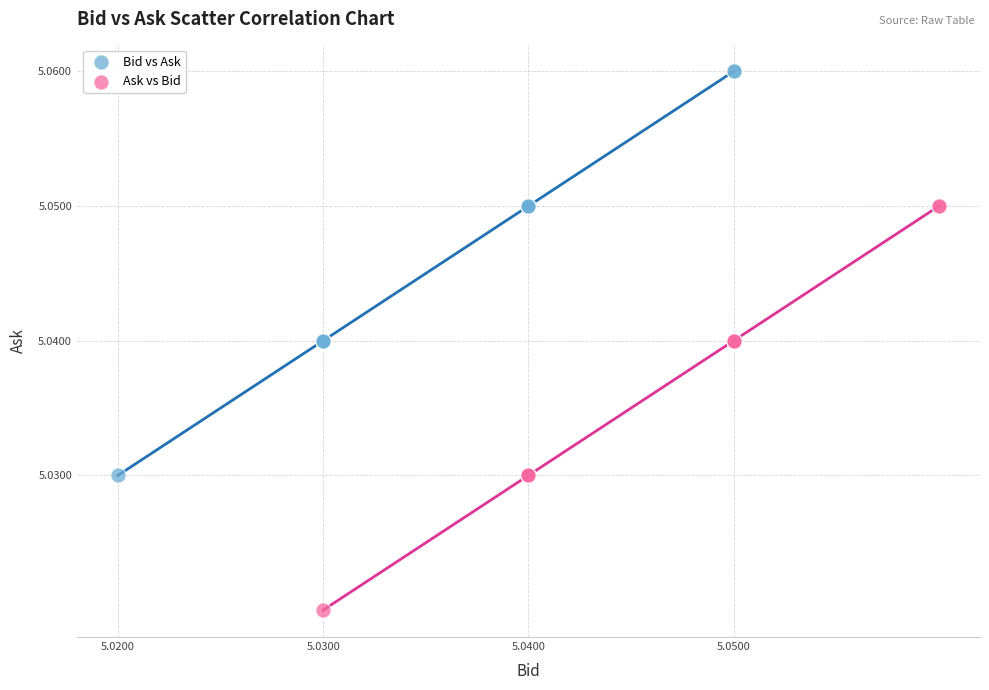

Which series reaches the minimum Y coordinate?

Ask vs Bid